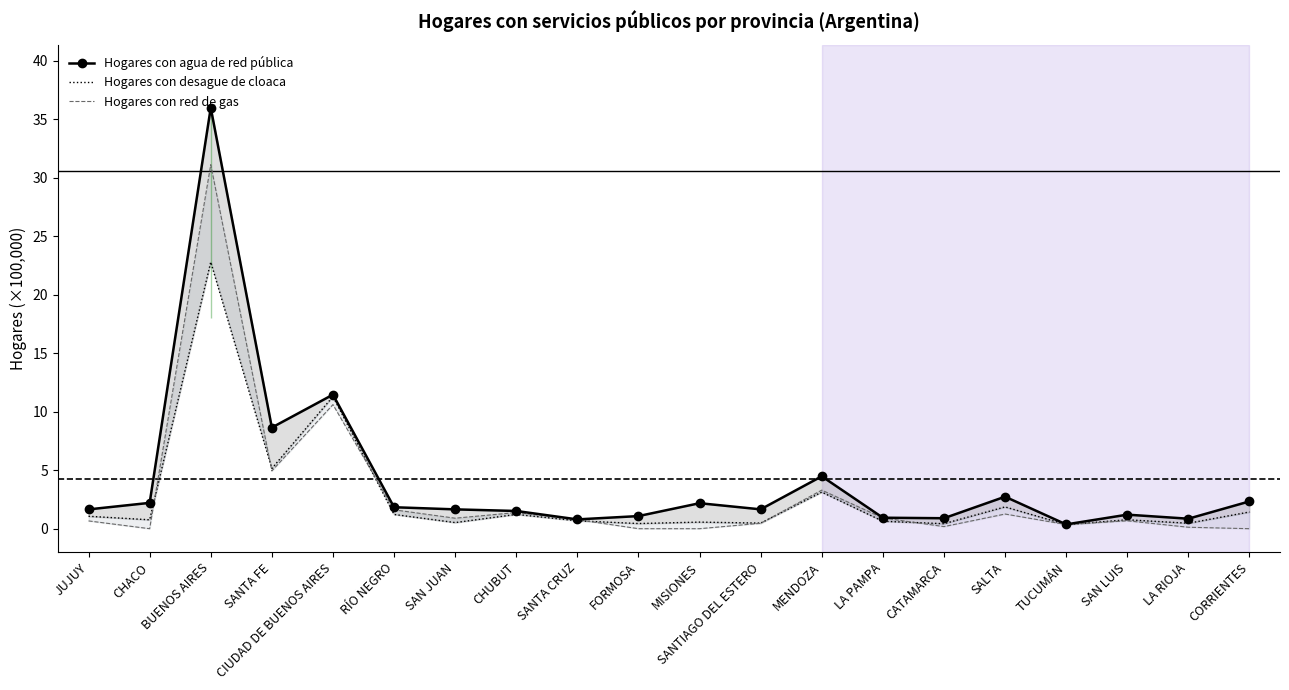

True or false: Hogares con red de gas and Hogares con agua de red pública cross at least once.

False